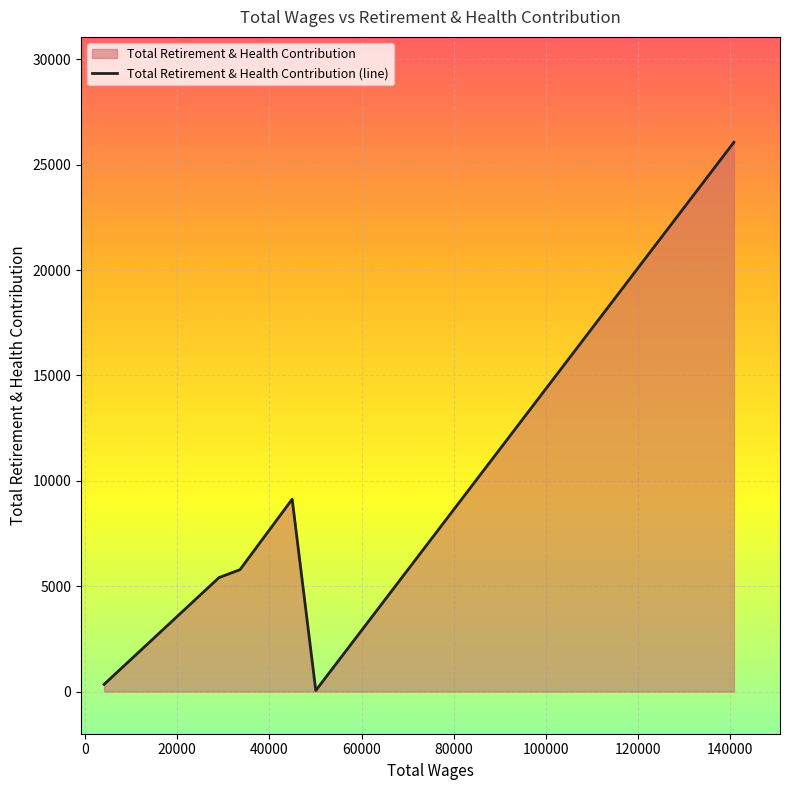

What is the average value?

7497